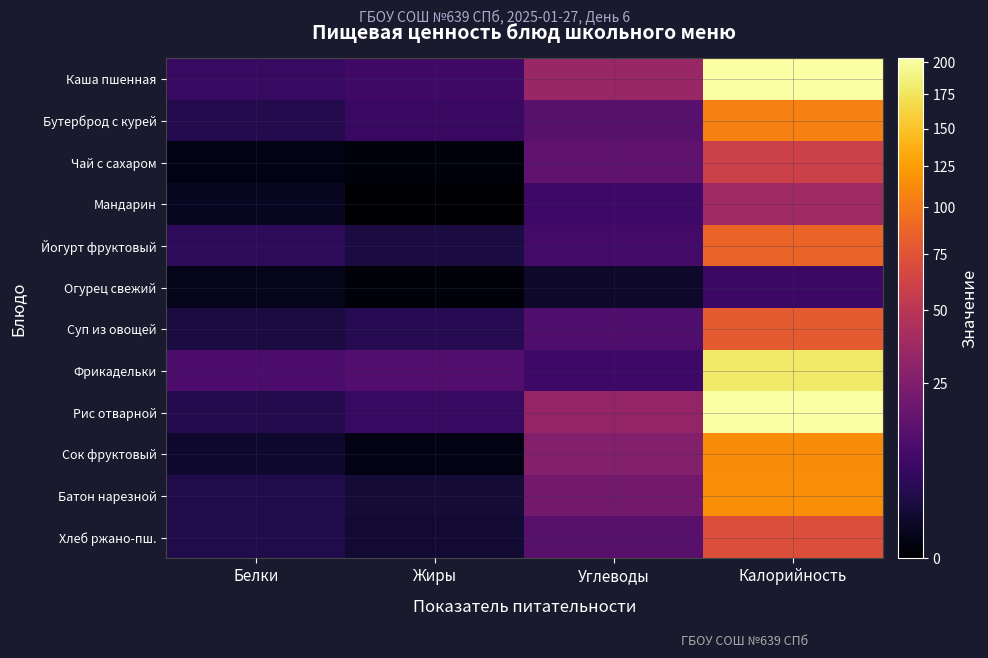

Between Углеводы and Калорийность, which series saw the biggest shift?

Фрикадельки